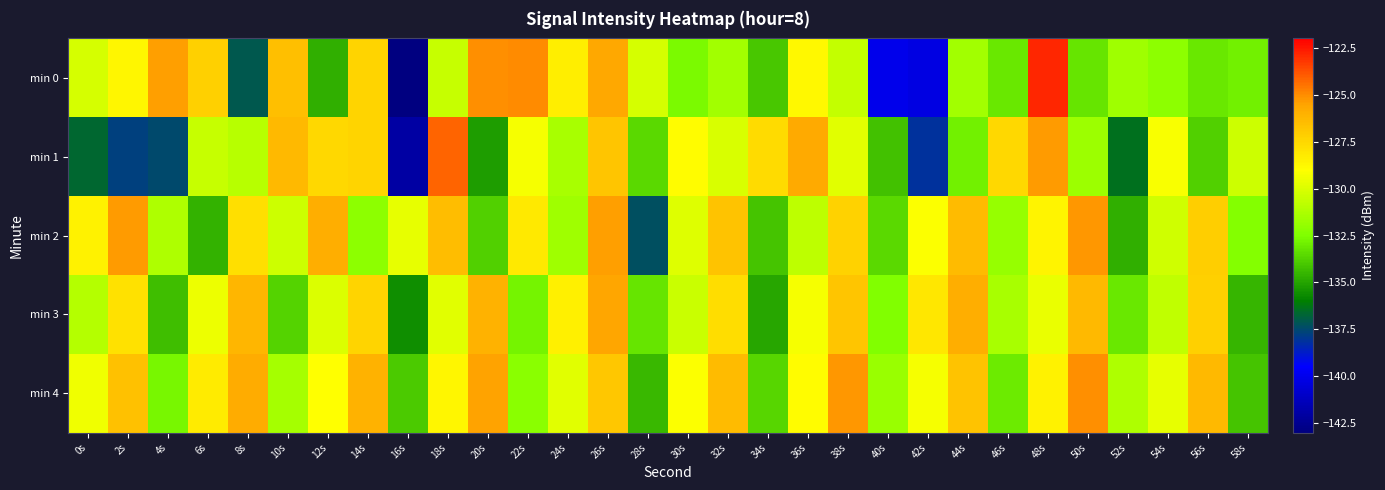

Reading left to right, transcribe all the data shown in this chart.

min 0: 0s=-130.2	2s=-128.7	4s=-125.4	6s=-127.2	8s=-137.0	10s=-126.6	12s=-134.7	14s=-127.3	16s=-142.9	18s=-130.5	20s=-125.1	22s=-125.0	24s=-128.3	26s=-125.7	28s=-130.1	30s=-132.6	32s=-131.6	34s=-134.0	36s=-128.8	38s=-130.6	40s=-140.0	42s=-140.3	44s=-131.5	46s=-133.2	48s=-122.8	50s=-133.2	52s=-131.6	54s=-132.1	56s=-133.1	58s=-132.9
min 1: 0s=-136.6	2s=-137.7	4s=-137.4	6s=-130.6	8s=-131.0	10s=-126.3	12s=-127.5	14s=-127.4	16s=-142.0	18s=-124.2	20s=-135.2	22s=-129.3	24s=-131.4	26s=-126.8	28s=-133.5	30s=-128.9	32s=-130.1	34s=-127.6	36s=-125.7	38s=-129.8	40s=-134.2	42s=-138.1	44s=-132.9	46s=-127.5	48s=-125.3	50s=-131.7	52s=-136.4	54s=-129.2	56s=-133.8	58s=-130.4
min 2: 0s=-128.5	2s=-125.3	4s=-131.2	6s=-134.6	8s=-127.8	10s=-130.4	12s=-125.9	14s=-132.1	16s=-129.7	18s=-126.5	20s=-133.8	22s=-128.2	24s=-131.6	26s=-125.4	28s=-137.3	30s=-129.9	32s=-126.7	34s=-134.1	36s=-130.8	38s=-127.3	40s=-133.5	42s=-129.1	44s=-126.4	46s=-131.9	48s=-128.6	50s=-125.2	52s=-134.7	54s=-130.3	56s=-127.1	58s=-132.4
min 3: 0s=-131.1	2s=-127.9	4s=-134.3	6s=-129.5	8s=-126.2	10s=-133.7	12s=-130.0	14s=-127.4	16s=-135.6	18s=-129.8	20s=-126.1	22s=-132.8	24s=-128.4	26s=-125.6	28s=-133.2	30s=-130.5	32s=-127.7	34s=-134.9	36s=-129.3	38s=-126.8	40s=-132.5	42s=-128.1	44s=-125.9	46s=-131.4	48s=-129.6	50s=-126.3	52s=-133.1	54s=-130.7	56s=-127.2	58s=-134.5
min 4: 0s=-129.4	2s=-126.6	4s=-132.7	6s=-128.3	8s=-125.8	10s=-131.5	12s=-129.0	14s=-126.1	16s=-133.9	18s=-128.7	20s=-125.5	22s=-132.2	24s=-129.8	26s=-126.9	28s=-134.4	30s=-129.1	32s=-126.4	34s=-133.6	36s=-128.9	38s=-125.2	40s=-131.8	42s=-129.3	44s=-126.7	46s=-133.0	48s=-128.5	50s=-125.1	52s=-131.2	54s=-129.7	56s=-126.3	58s=-134.1